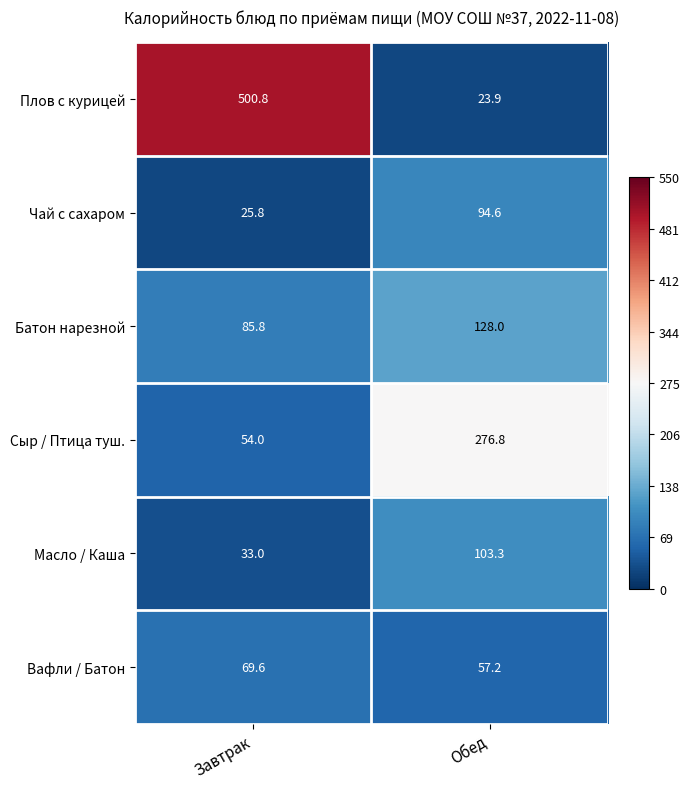

What is the sum of all Масло / Каша values?

136.3